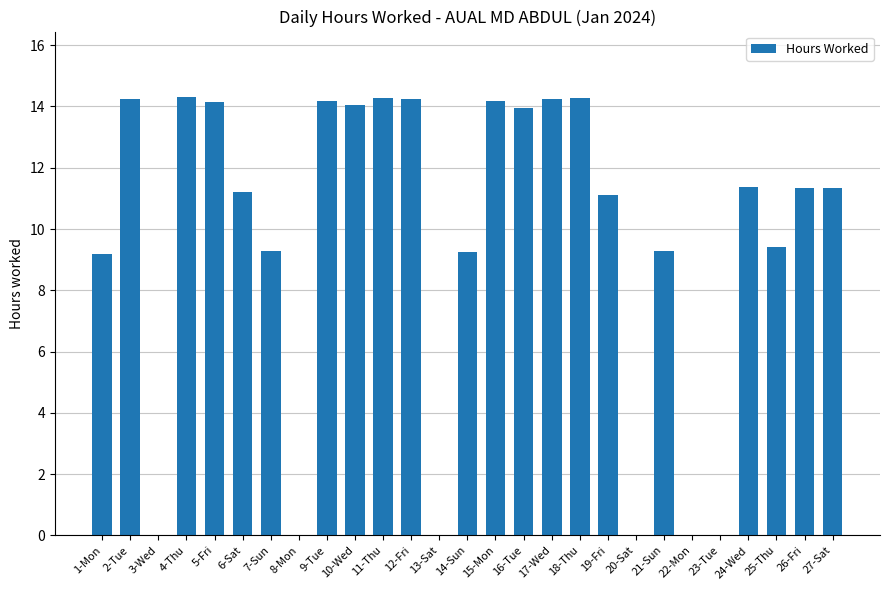

Is it true that the value at 14-Sun is 4.6?

False